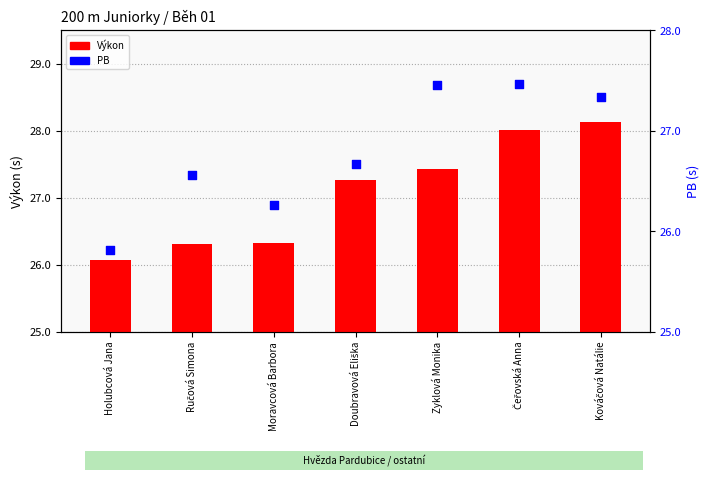

Which series reaches the minimum Y coordinate?

PB